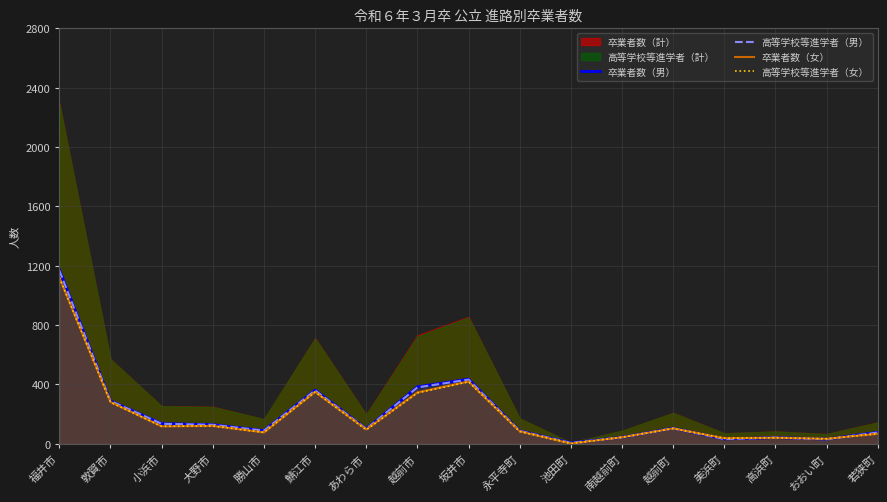

List the labels in order of 卒業者数（女） value, smallest first.

池田町, おおい町, 美浜町, 高浜町, 南越前町, 若狭町, 勝山市, 永平寺町, あわら市, 越前町, 小浜市, 大野市, 敦賀市, 越前市, 鯖江市, 坂井市, 福井市